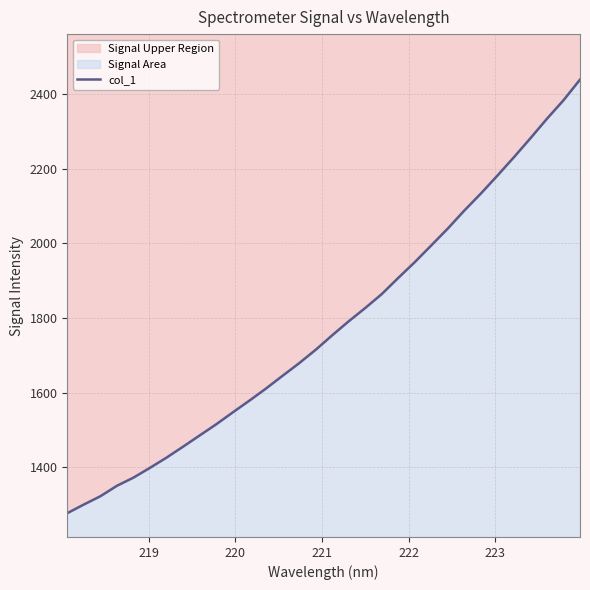

What is the minimum value shown in the chart?

1276.8